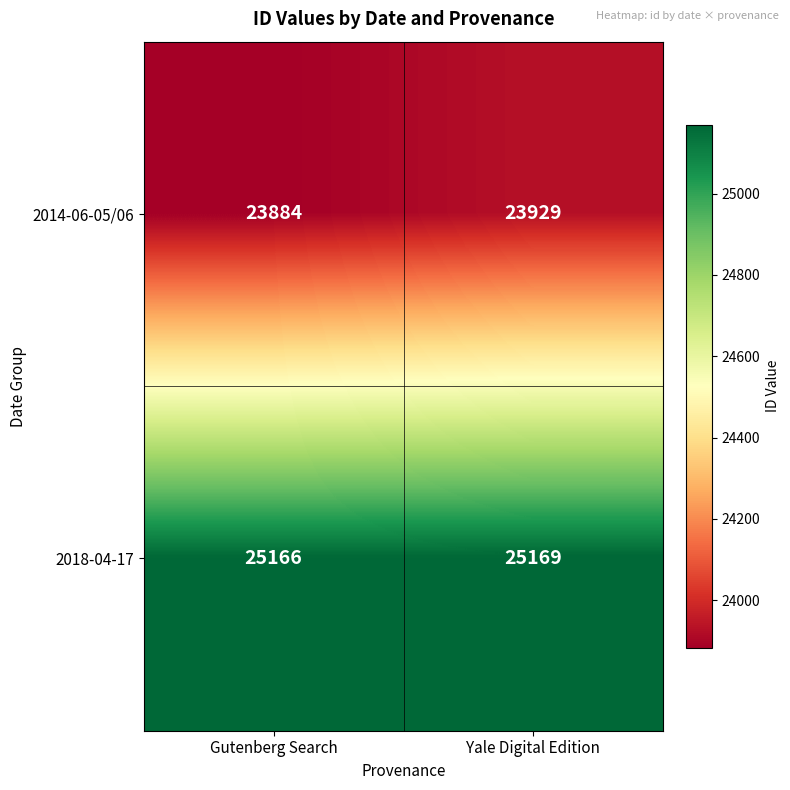

Which label corresponds to the smallest value in the chart?

Gutenberg Search